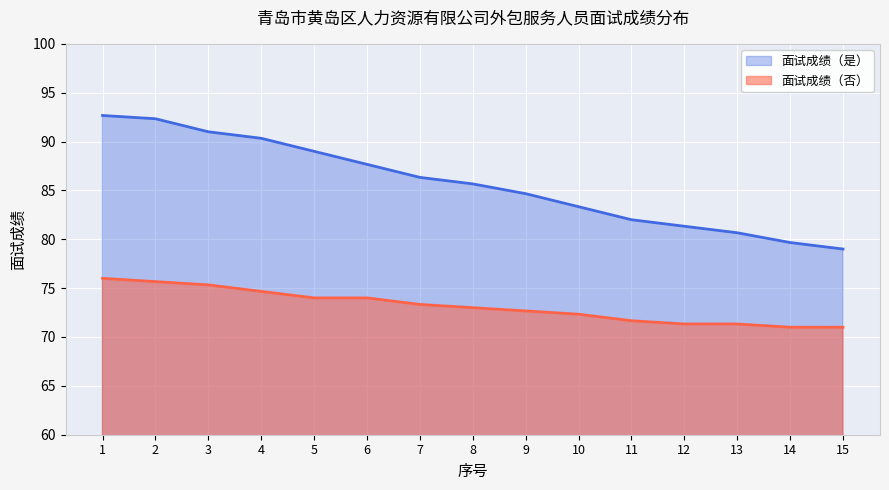

Where does the 面试成绩（否） series first go above 73?

1